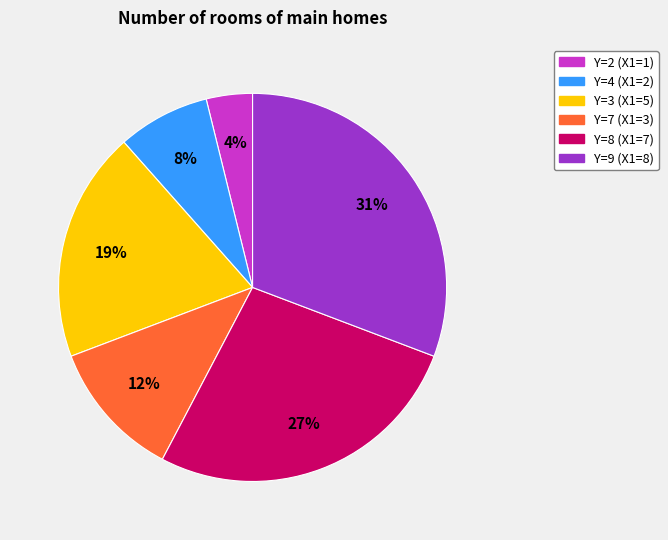

Does any single category account for the majority?

No